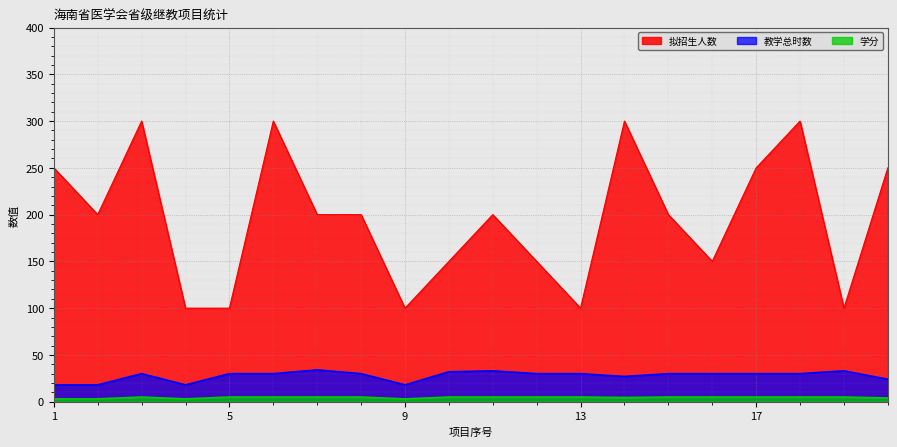

What is the difference between the highest and lowest values at 4?

97.0